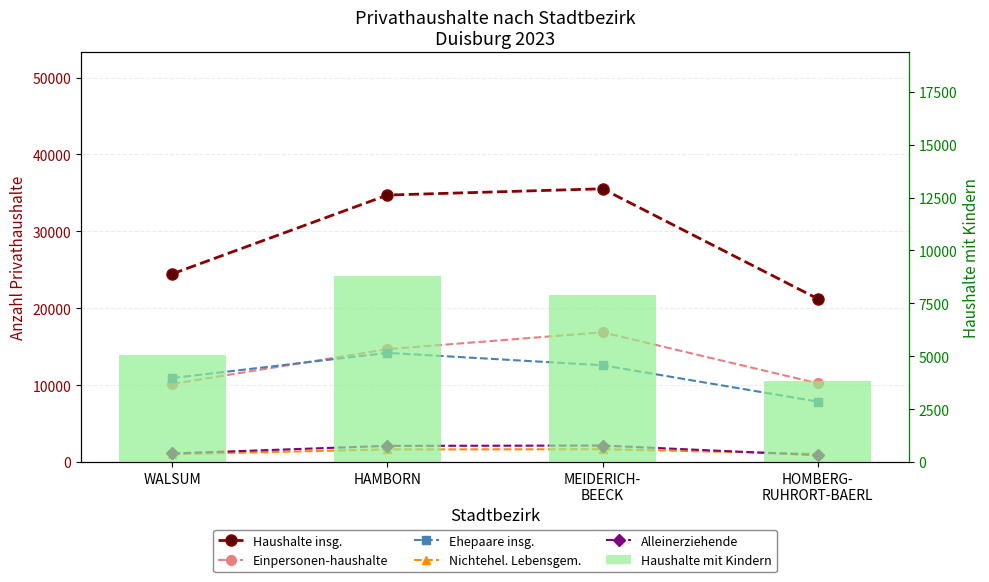

List the labels in order of Nichtehel. Lebensgem. value, largest first.

MEIDERICH-
BEECK, HAMBORN, HOMBERG-
RUHRORT-BAERL, WALSUM